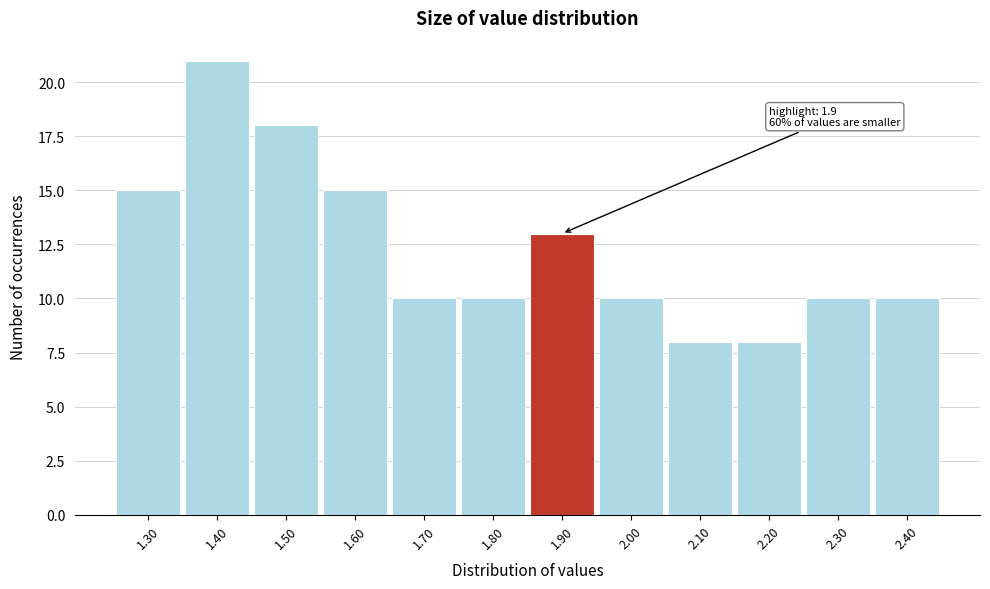

Which range on the x-axis has the tallest bar?

1.35 to 1.45